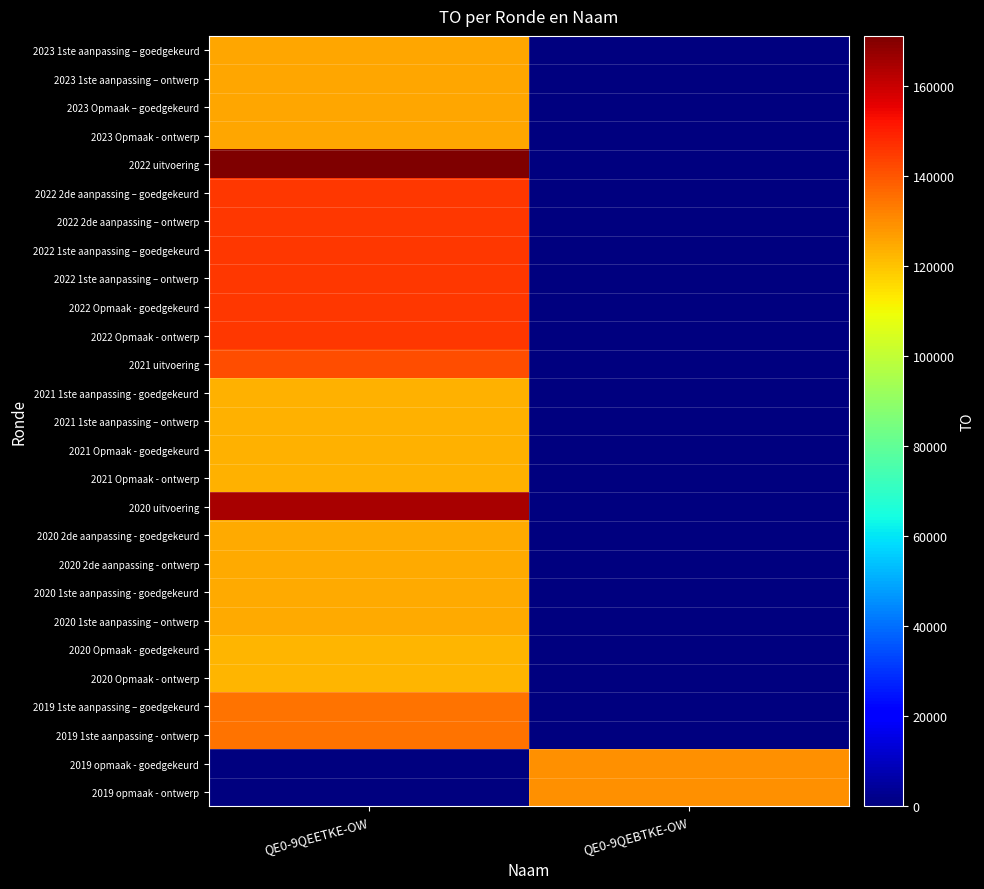

How many series are shown in this chart?

27